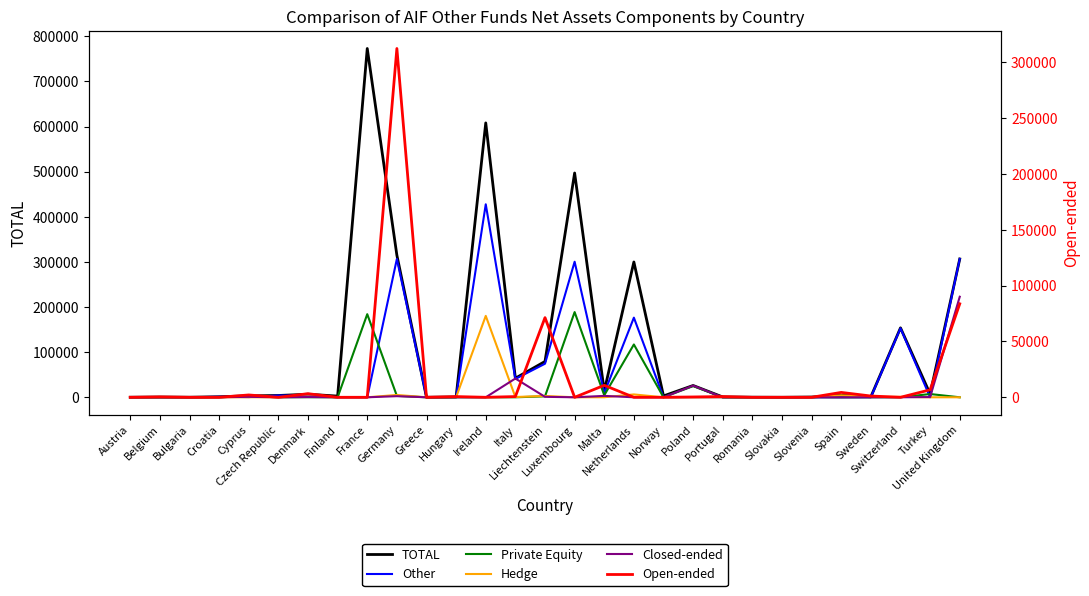

How many intersections are there between Hedge and Closed-ended?

6